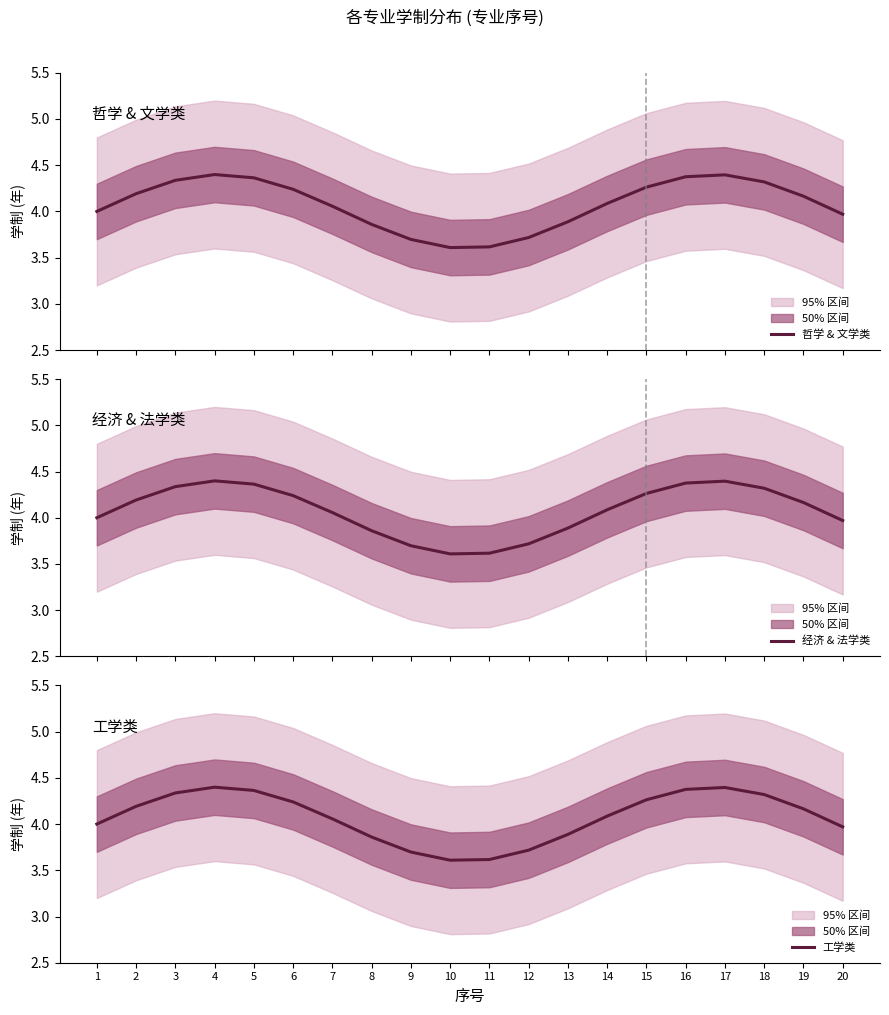

True or false: 工学类 has a value of 2.6 at 9.

False